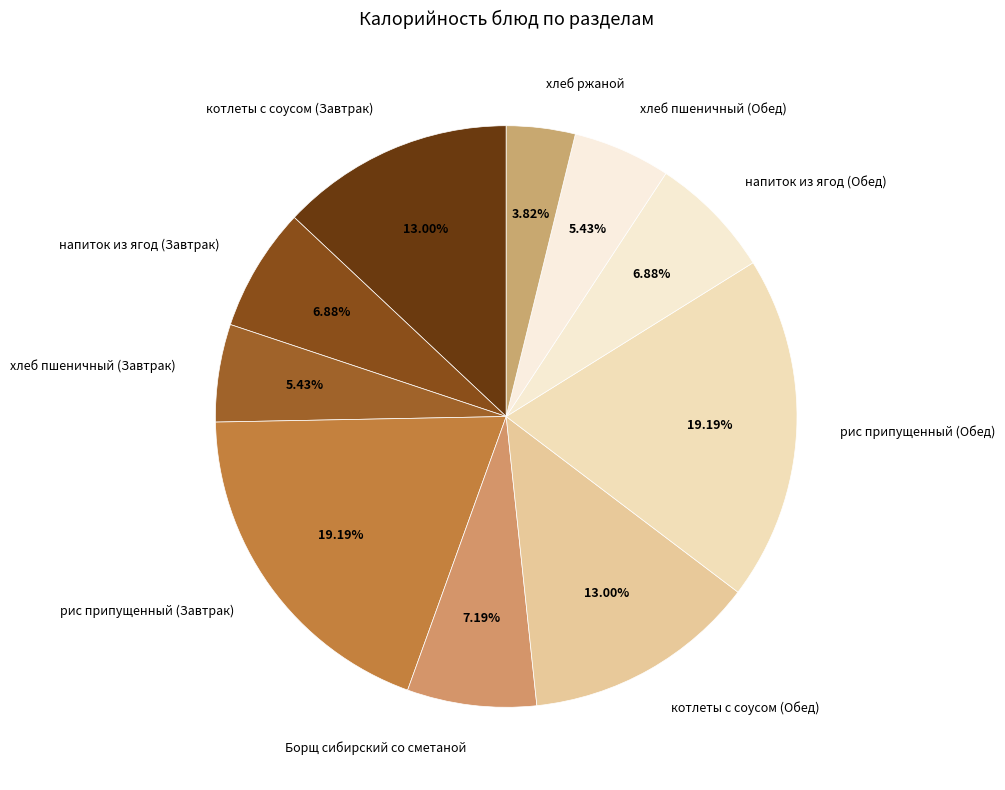

What is the ratio of the value at напиток из ягод (Обед) to the value at Борщ сибирский со сметаной?

1.0